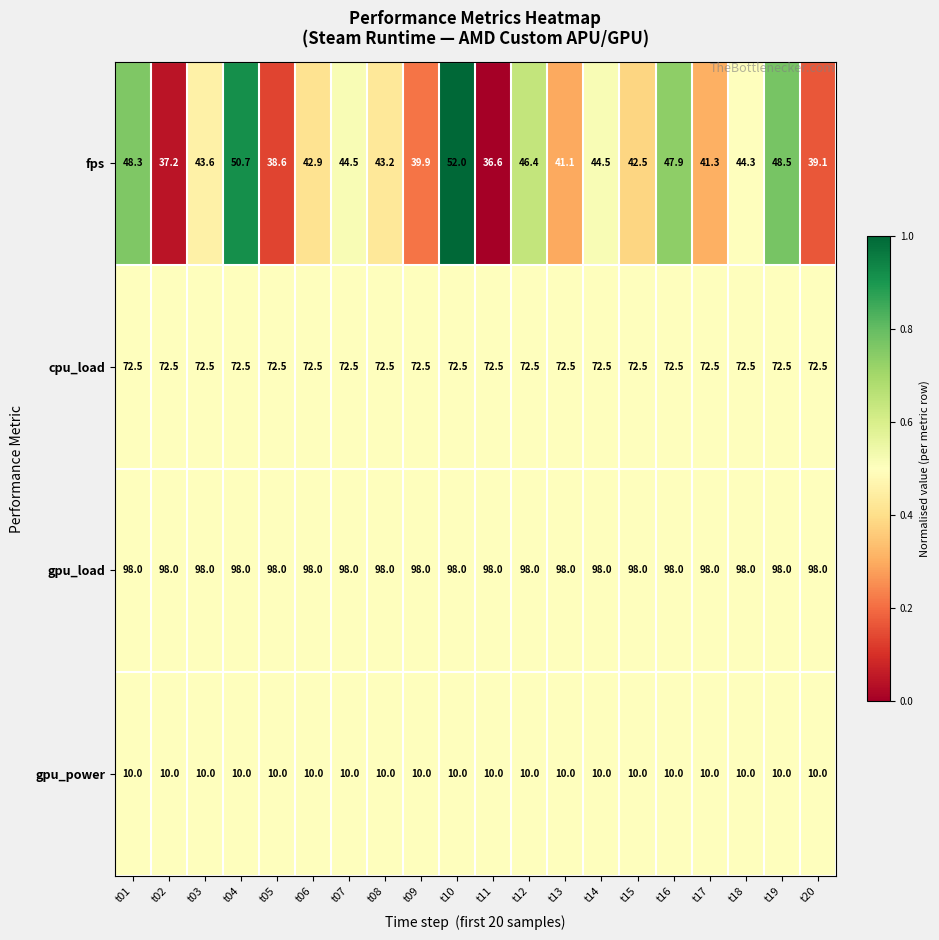

True or false: gpu_load has a value of 98.0 at t08.

True